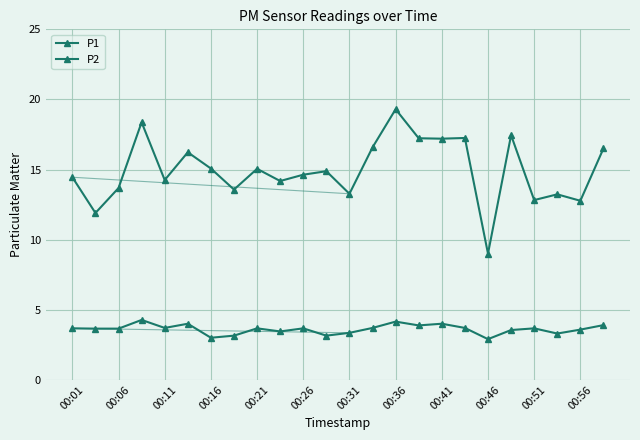

Rank the series by their maximum value, from highest to lowest.

P1, P2